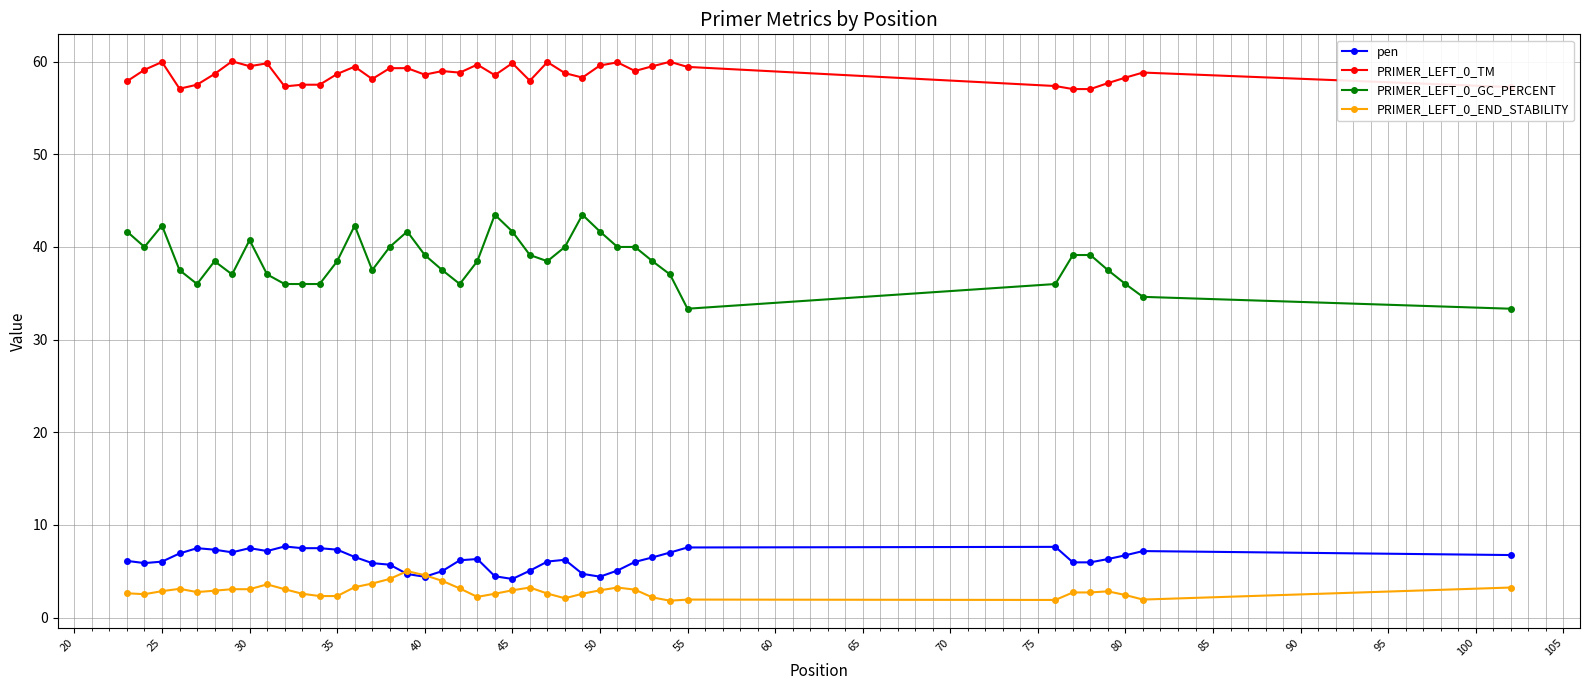

What is the difference between the second highest and minimum values in the PRIMER_LEFT_0_TM series?

2.9